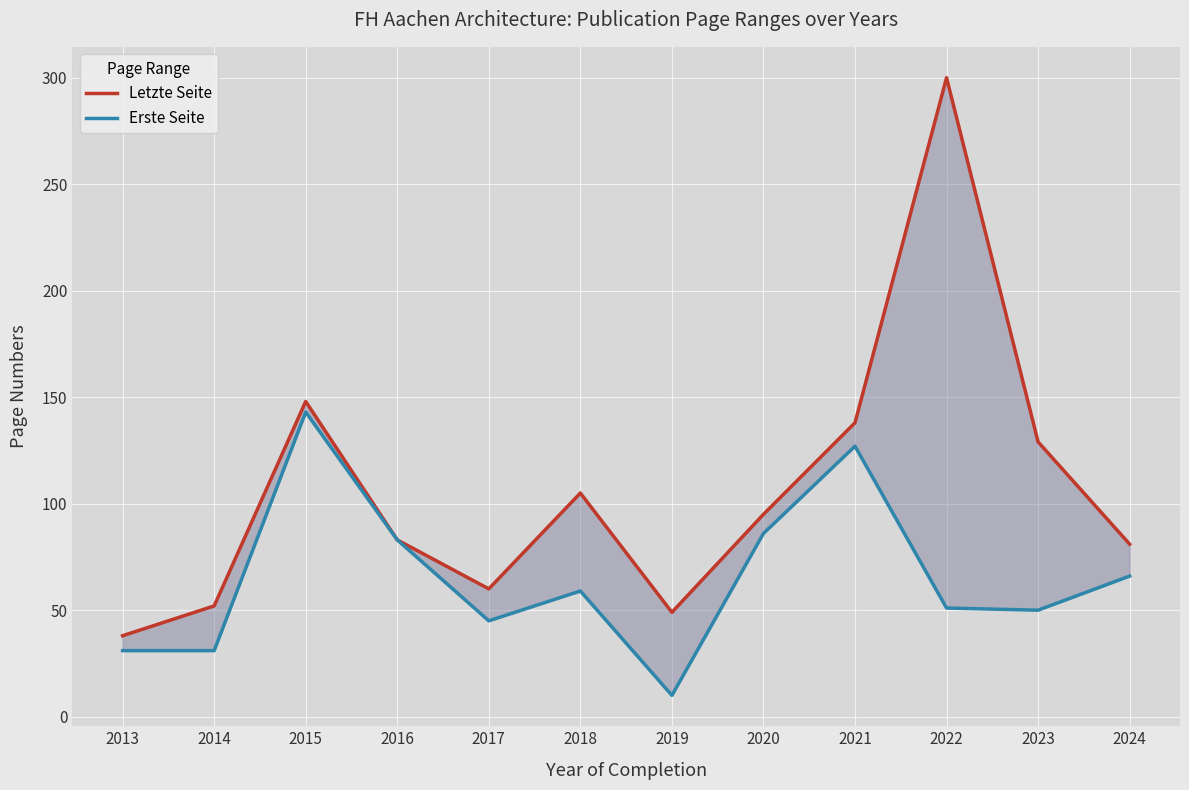

What is the smallest value displayed?

10